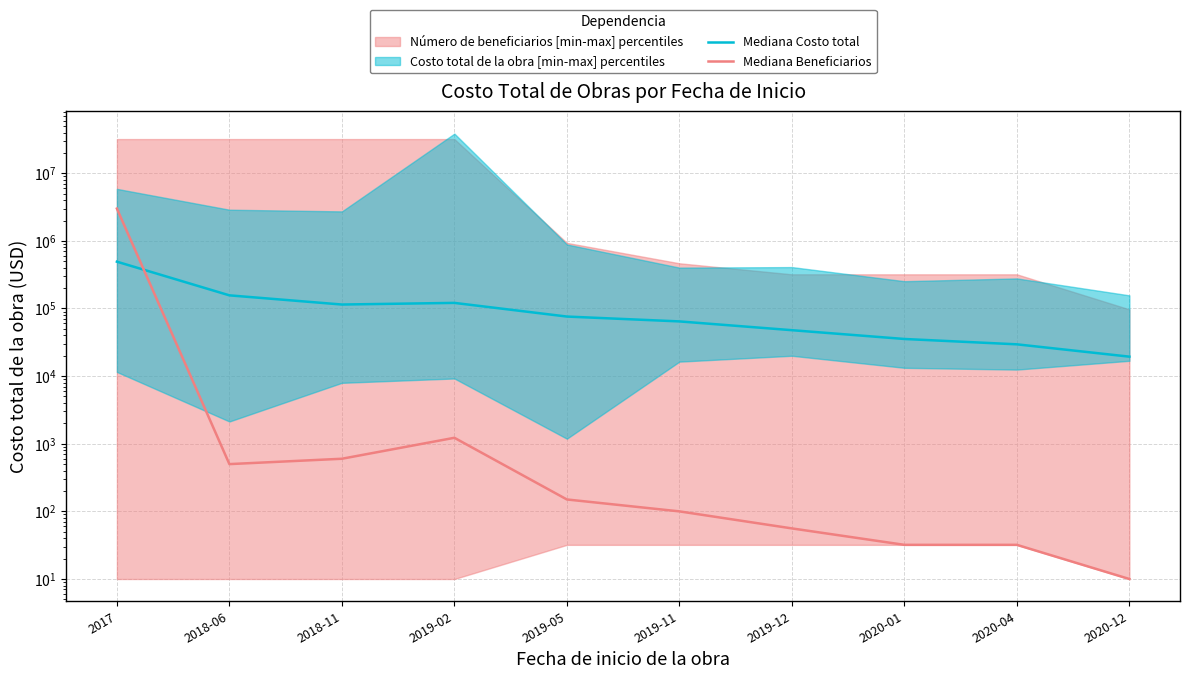

The value of Mediana Costo total at 2019-05 is 76000.0. True or false?

True